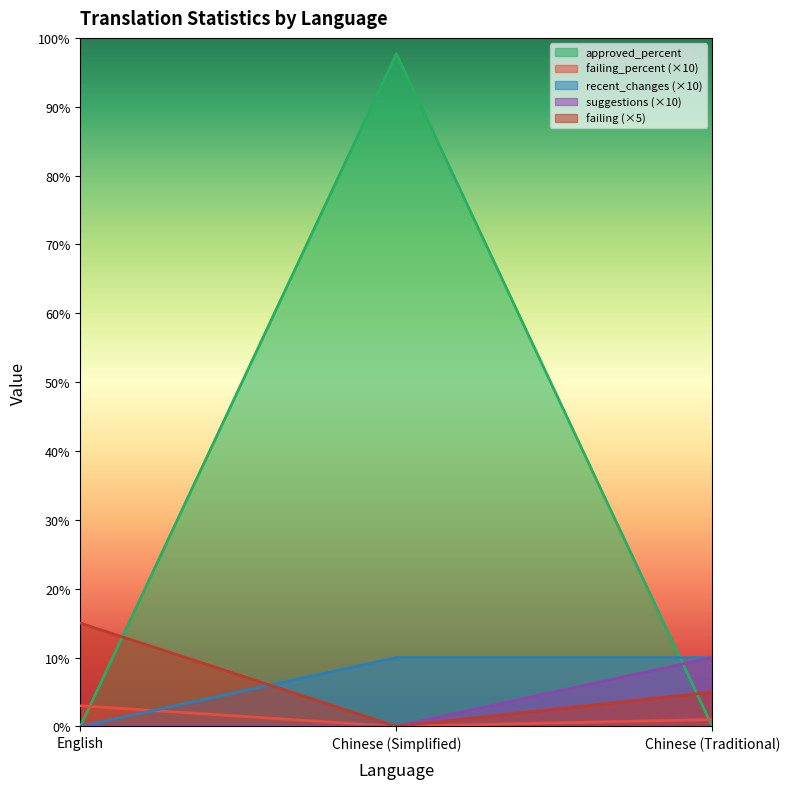

How many lines are shown in the chart?

5